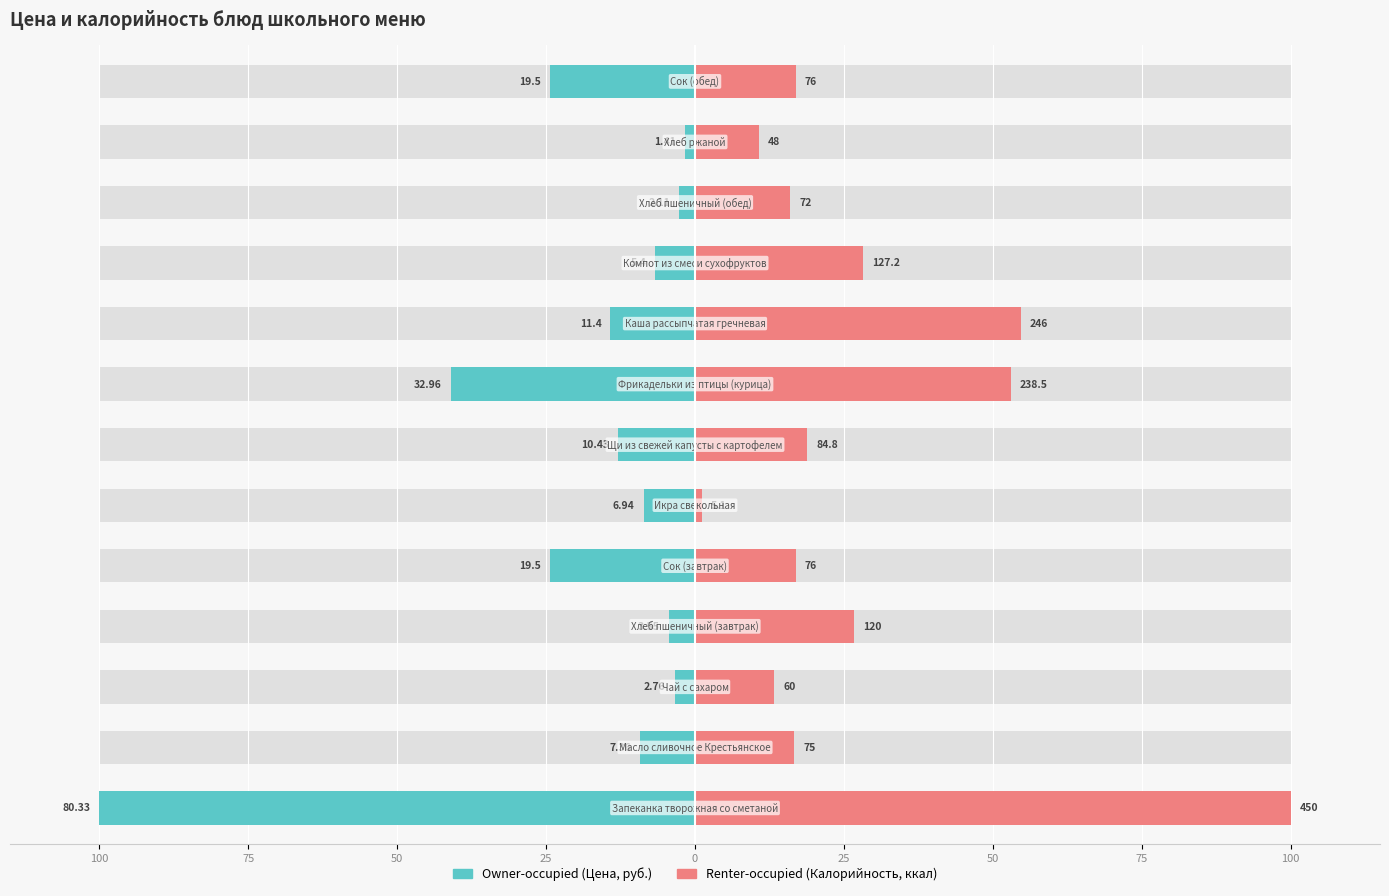

Is it true that Renter-occupied (Калорийность, ккал) equals 1.1 at 25?

True